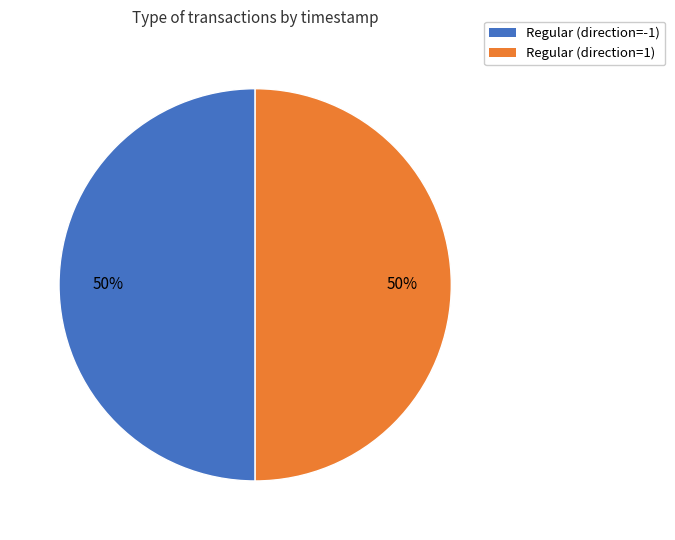

What percentage is the Regular (direction=1) slice, to the nearest percent?

50%